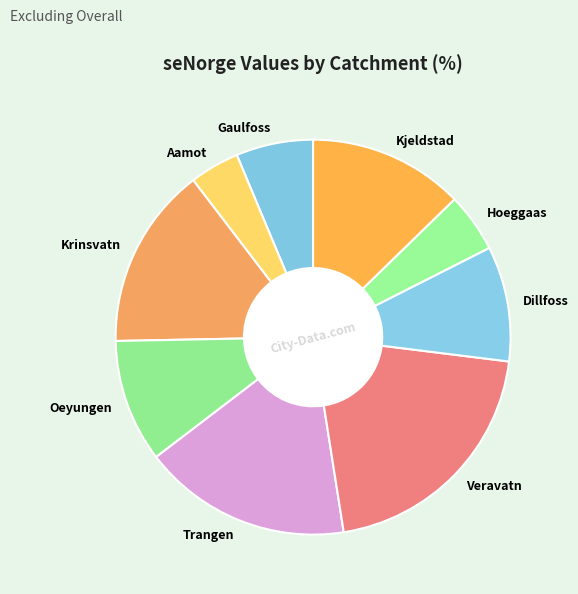

Do Krinsvatn and Trangen together represent more than half of the pie?

No